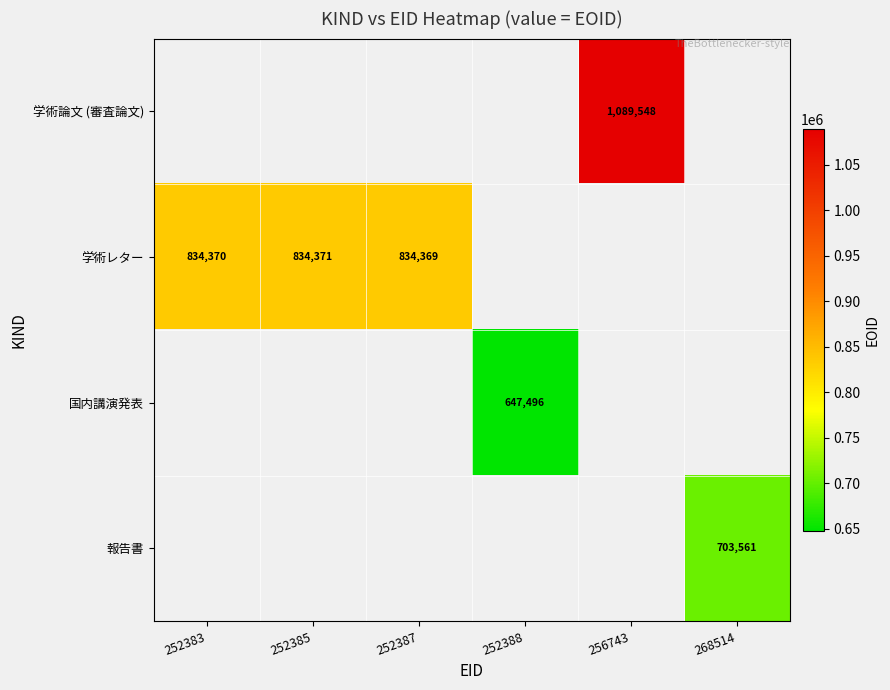

What is the minimum value shown in the chart?

647496.0